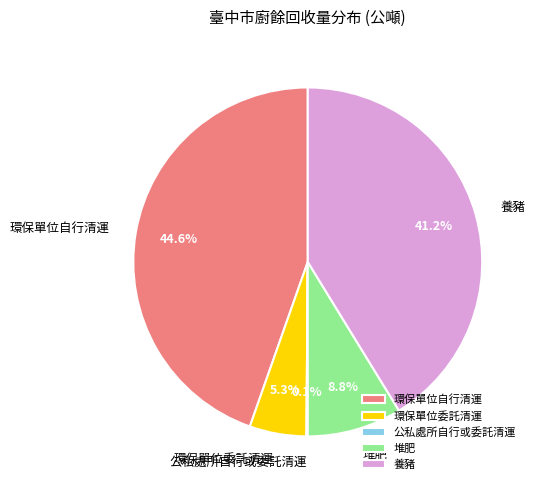

To the nearest percent, what portion does 堆肥 represent?

9%